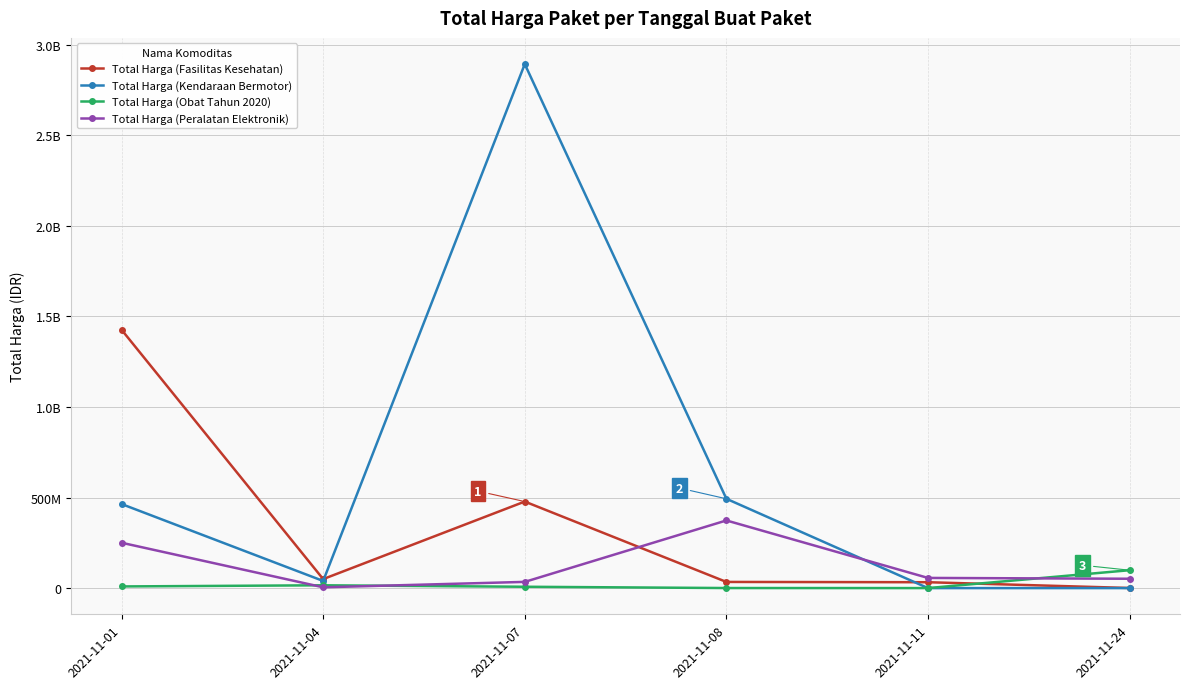

What is the difference between the Total Harga (Kendaraan Bermotor) values at 2021-11-07 and 2021-11-01?

2428119900